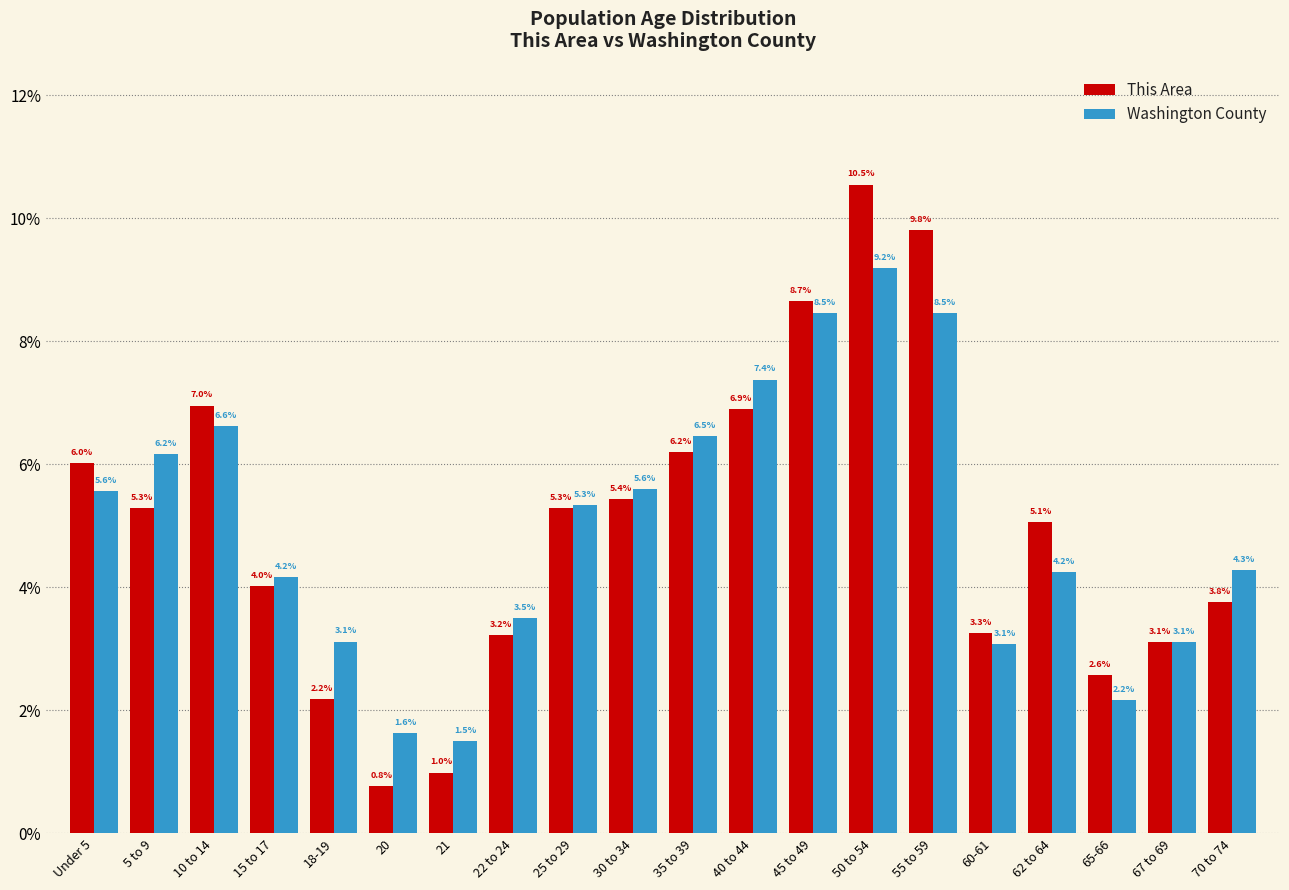

Reading right to left, extract all data points from this chart.

This Area: 3.8	3.1	2.6	5.1	3.3	9.8	10.5	8.7	6.9	6.2	5.4	5.3	3.2	1.0	0.8	2.2	4.0	7.0	5.3	6.0
Washington County: 4.3	3.1	2.2	4.2	3.1	8.5	9.2	8.5	7.4	6.5	5.6	5.3	3.5	1.5	1.6	3.1	4.2	6.6	6.2	5.6